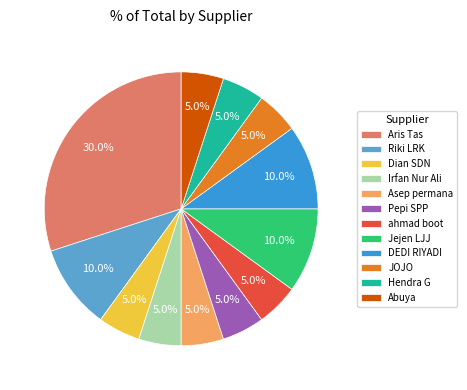

To the nearest percent, what is the difference between the largest and smallest slice percentages?

25%